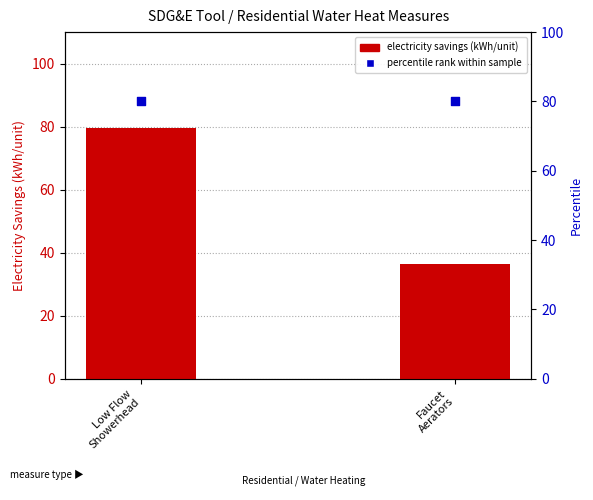

What is the total value across all series at Faucet
Aerators?

116.4